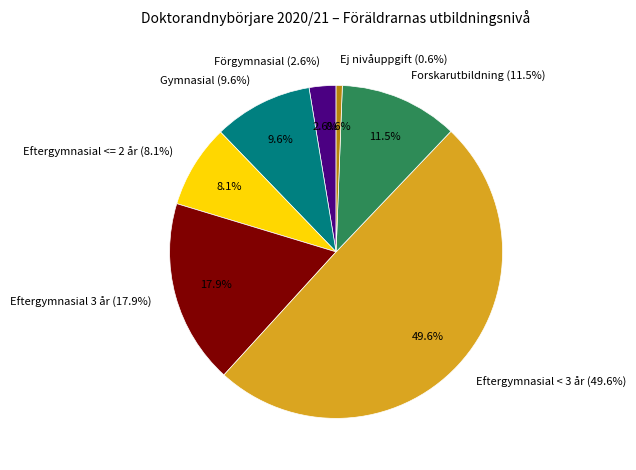

True or false: Eftergymnasial <= 2 år accounts for 1% of the total.

False